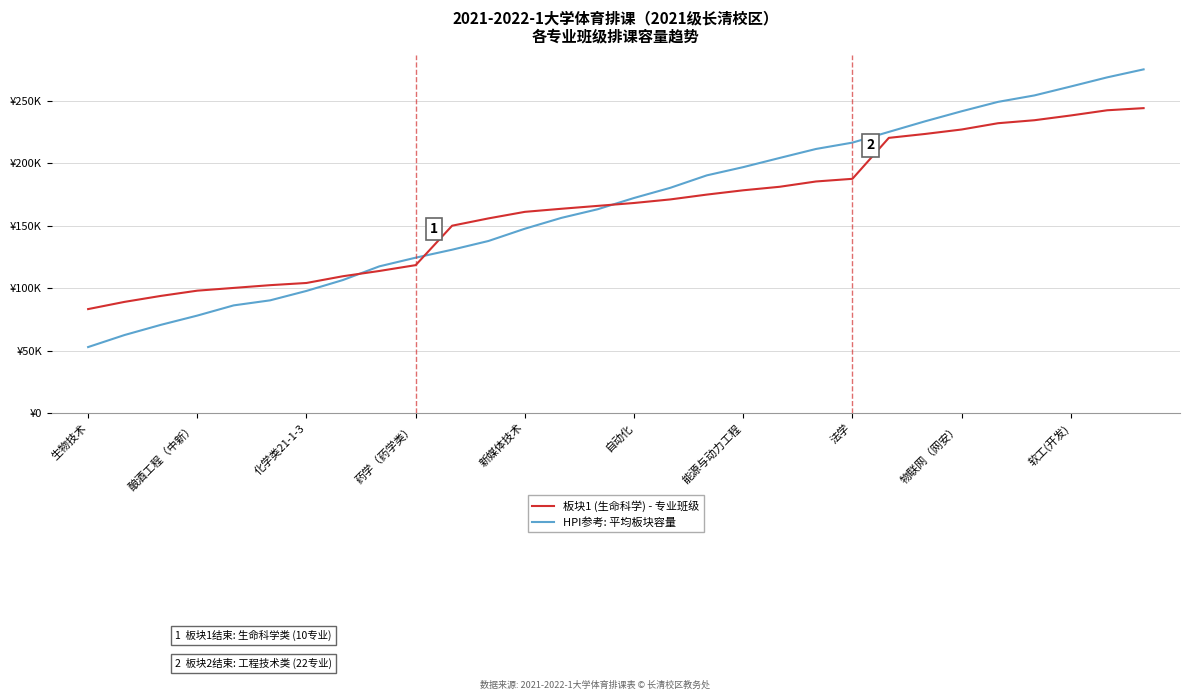

Is this an area chart (filled region under the line)?

No